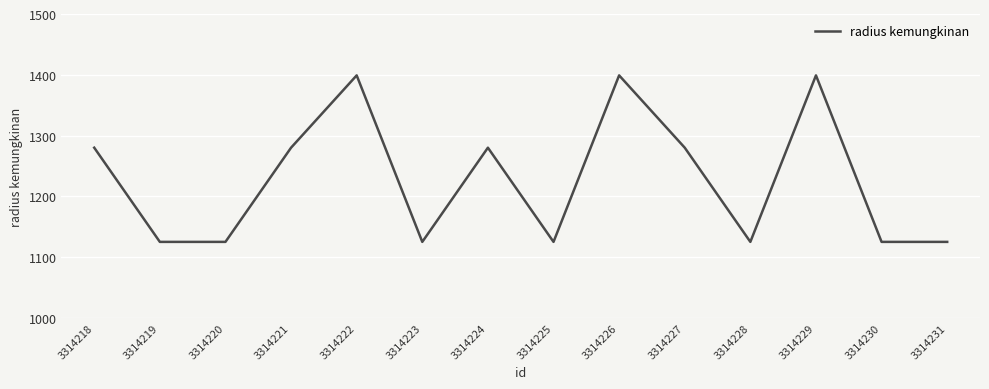

The chart shows a value of 1280 at 3314224. True or false?

True